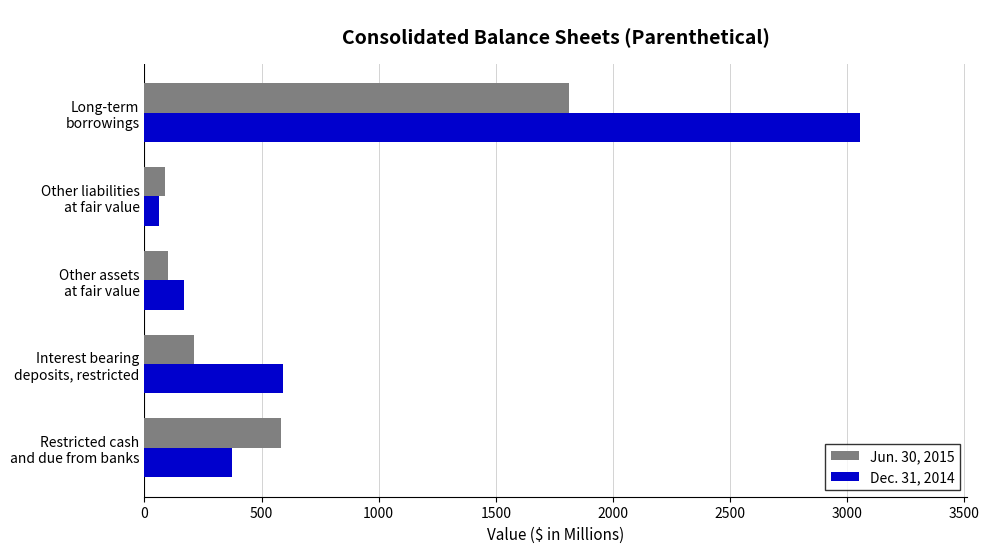

Rank the series by their average value, from highest to lowest.

Dec. 31, 2014, Jun. 30, 2015